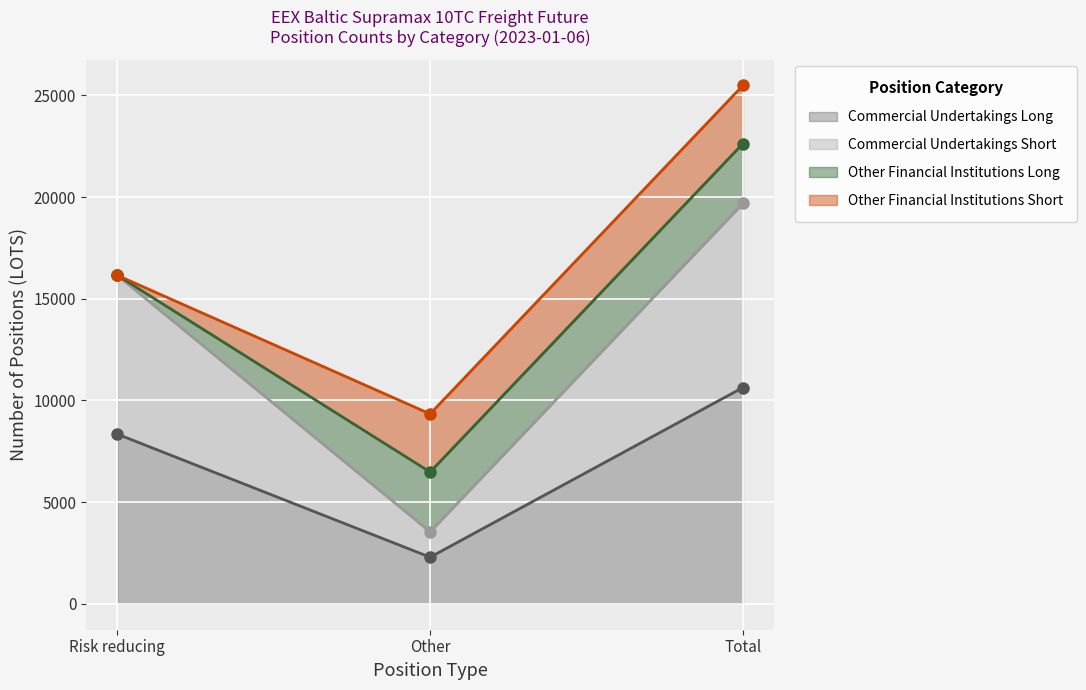

What is the label of the 3rd point from the right?

Risk reducing